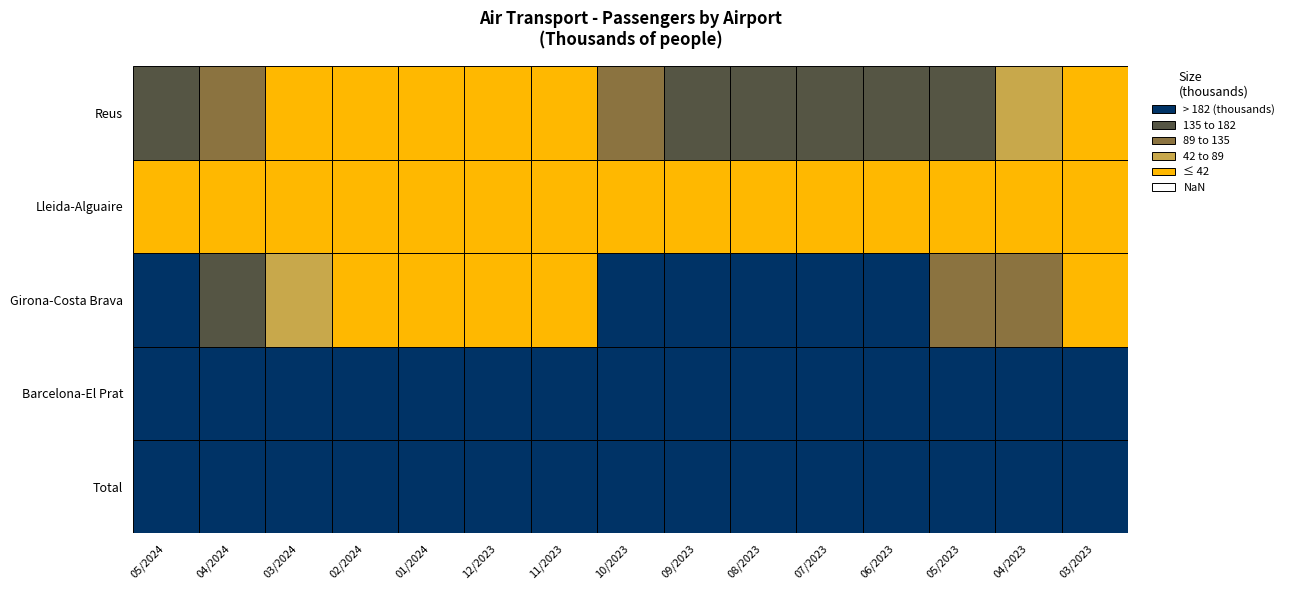

Reading left to right, list all the values displayed in this chart.

05/2024: Total=5369.4	Barcelona-El Prat=4986.8	Girona-Costa Brava=217.6	Lleida-Alguaire=4.0	Reus=161.1
04/2024: Total=4870.7	Barcelona-El Prat=4595.1	Girona-Costa Brava=170.4	Lleida-Alguaire=3.4	Reus=101.7
03/2024: Total=4344.7	Barcelona-El Prat=4280.5	Girona-Costa Brava=53.7	Lleida-Alguaire=3.8	Reus=6.7
02/2024: Total=3675.6	Barcelona-El Prat=3646.5	Girona-Costa Brava=25.6	Lleida-Alguaire=2.7	Reus=0.8
01/2024: Total=3532.0	Barcelona-El Prat=3501.0	Girona-Costa Brava=28.2	Lleida-Alguaire=2.2	Reus=0.8
12/2023: Total=3900.9	Barcelona-El Prat=3865.0	Girona-Costa Brava=32.5	Lleida-Alguaire=2.5	Reus=0.9
11/2023: Total=3861.7	Barcelona-El Prat=3823.6	Girona-Costa Brava=31.7	Lleida-Alguaire=2.2	Reus=4.2
10/2023: Total=4899.8	Barcelona-El Prat=4579.8	Girona-Costa Brava=190.3	Lleida-Alguaire=2.9	Reus=126.8
09/2023: Total=5019.0	Barcelona-El Prat=4585.2	Girona-Costa Brava=264.9	Lleida-Alguaire=3.5	Reus=165.5
08/2023: Total=5438.0	Barcelona-El Prat=4969.1	Girona-Costa Brava=288.5	Lleida-Alguaire=2.6	Reus=177.8
07/2023: Total=5395.1	Barcelona-El Prat=4933.4	Girona-Costa Brava=284.1	Lleida-Alguaire=2.9	Reus=174.6
06/2023: Total=4849.6	Barcelona-El Prat=4457.9	Girona-Costa Brava=224.1	Lleida-Alguaire=2.9	Reus=164.8
05/2023: Total=4734.2	Barcelona-El Prat=4471.4	Girona-Costa Brava=122.5	Lleida-Alguaire=2.5	Reus=137.7
04/2023: Total=4366.4	Barcelona-El Prat=4195.9	Girona-Costa Brava=90.7	Lleida-Alguaire=2.2	Reus=77.6
03/2023: Total=3796.0	Barcelona-El Prat=3755.4	Girona-Costa Brava=27.0	Lleida-Alguaire=2.7	Reus=11.0